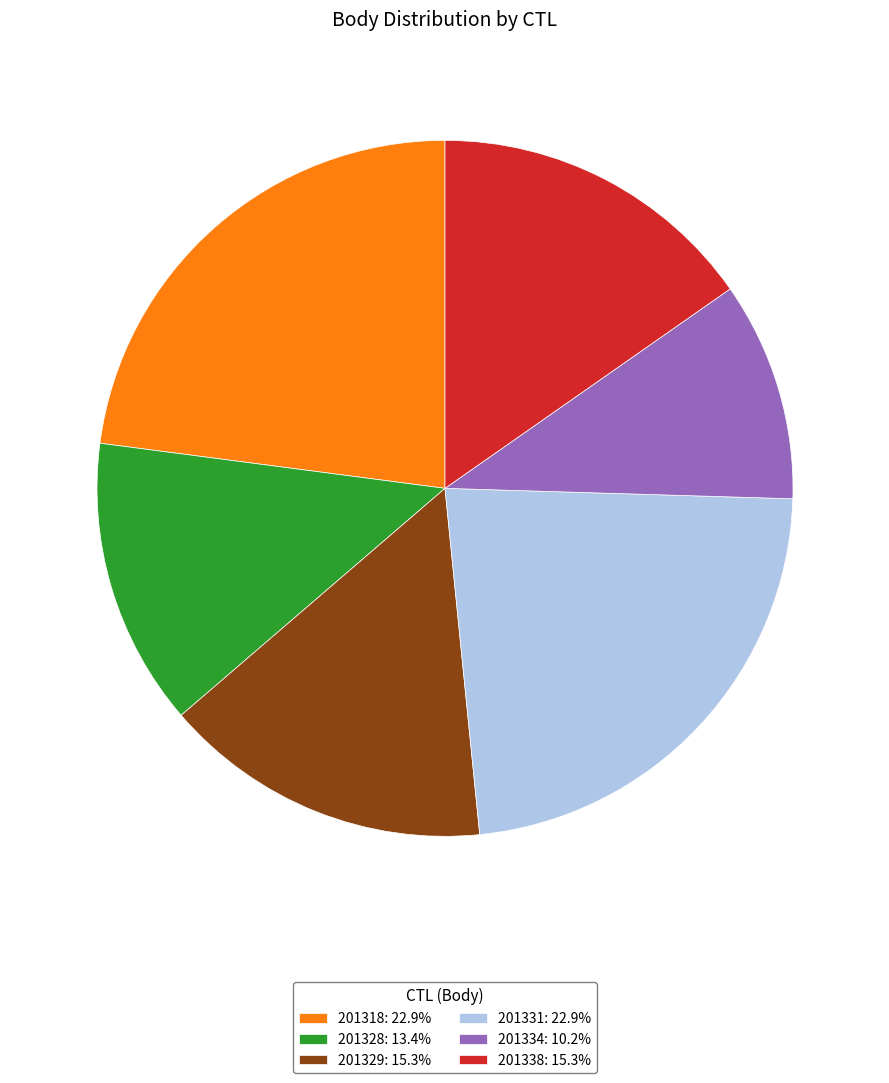

Is there any slice that represents more than half of the pie?

No